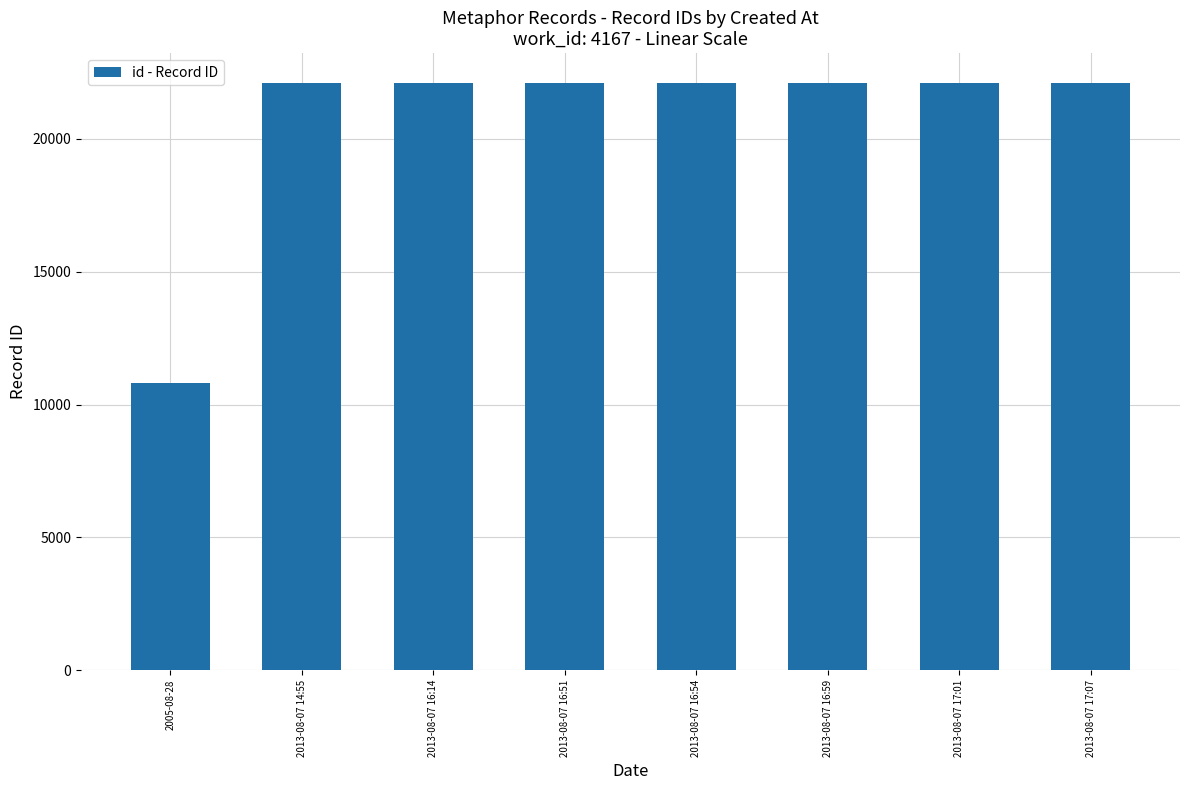

Which label corresponds to the smallest value in the chart?

2005-08-28